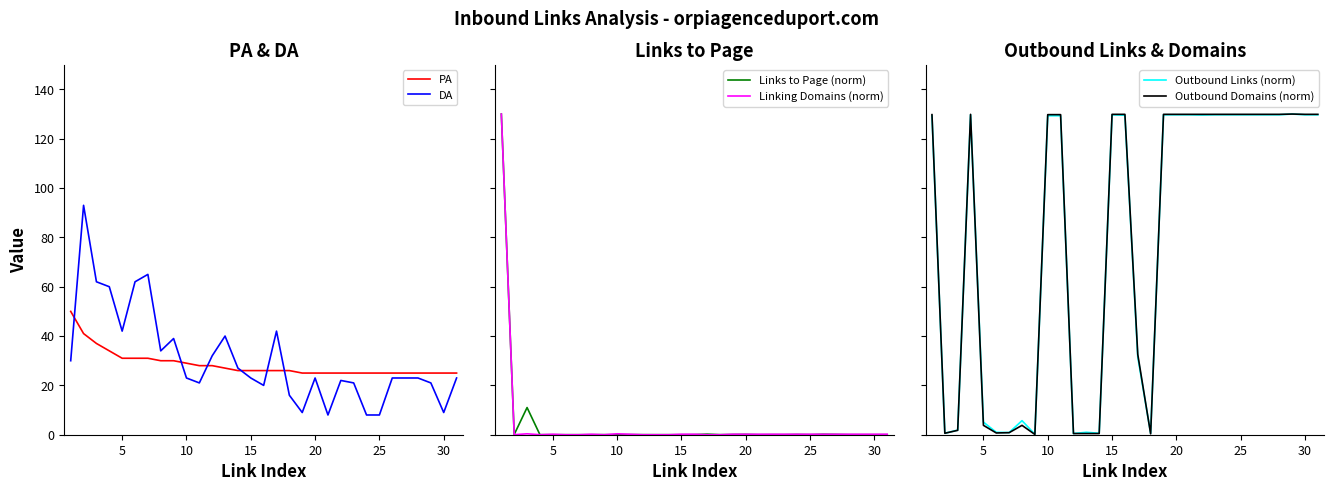

In Outbound Links (norm), how many points are lower than both neighbors (excluding endpoints)?

7